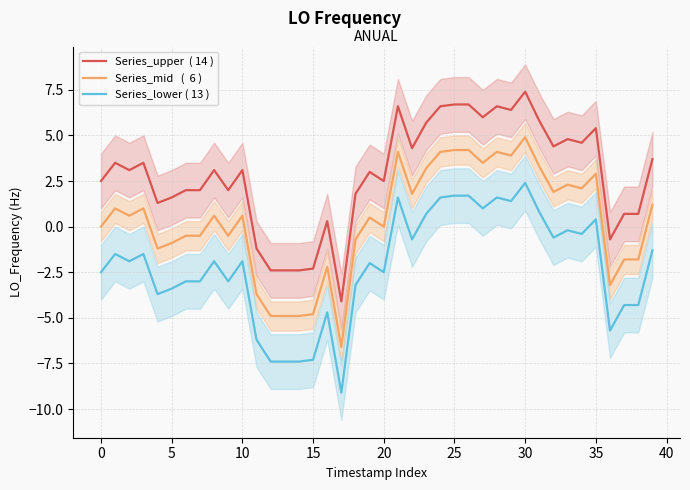

How many positive values does the Series_mid   (  6 ) series have?

22